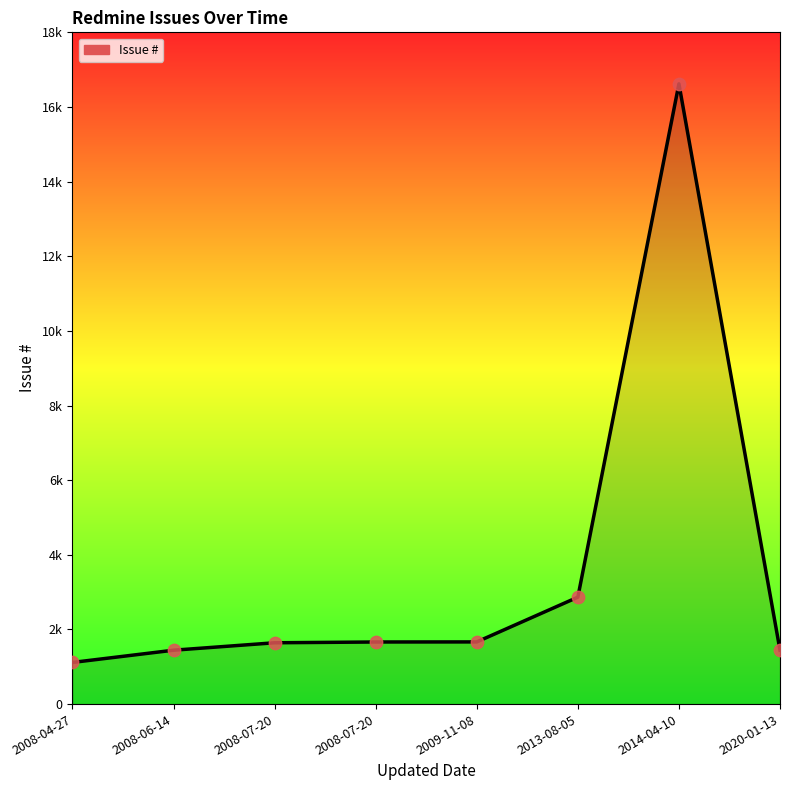

Is this an area chart (filled region under the line)?

Yes